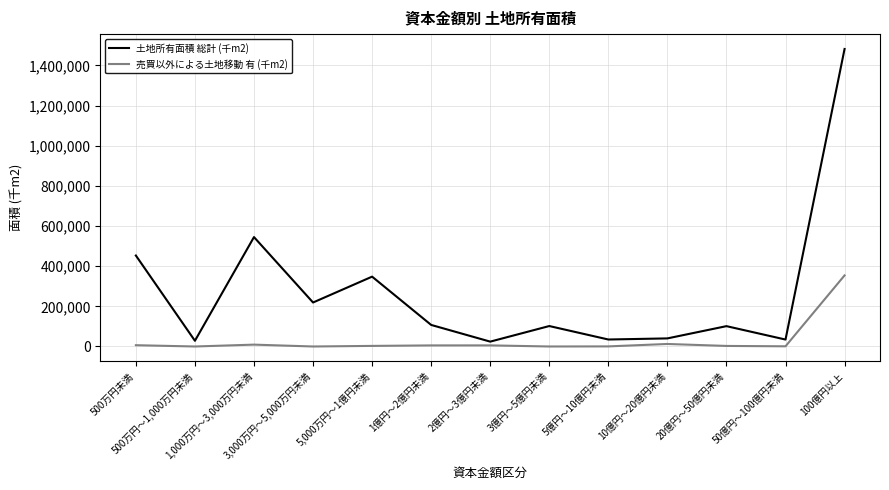

What is the maximum value shown in the chart?

1481583